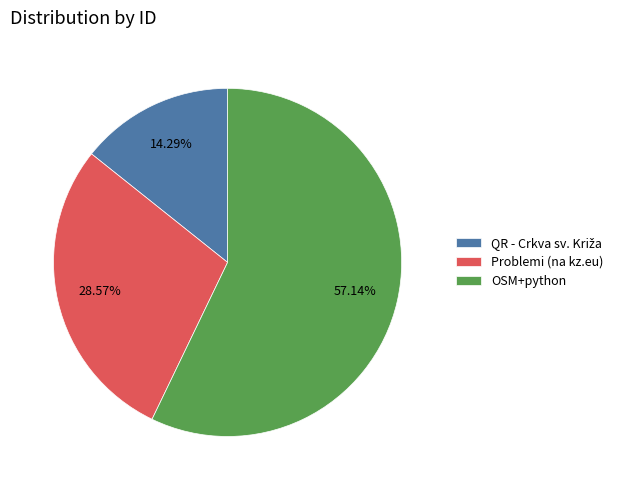

Which category accounts for the majority?

OSM+python